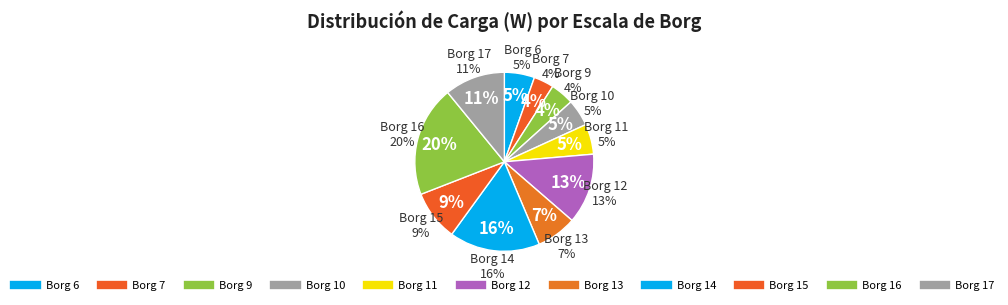

Is the sum of 6 and 16 greater than half?

No